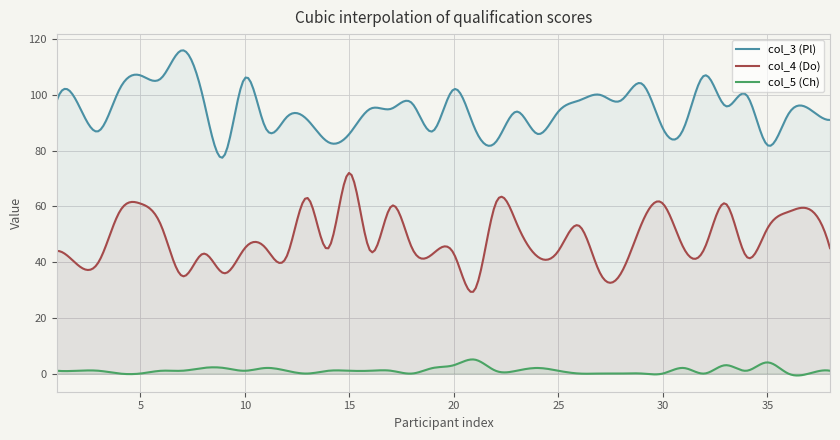

How many data points in col_4 (Do) are above 45?

15